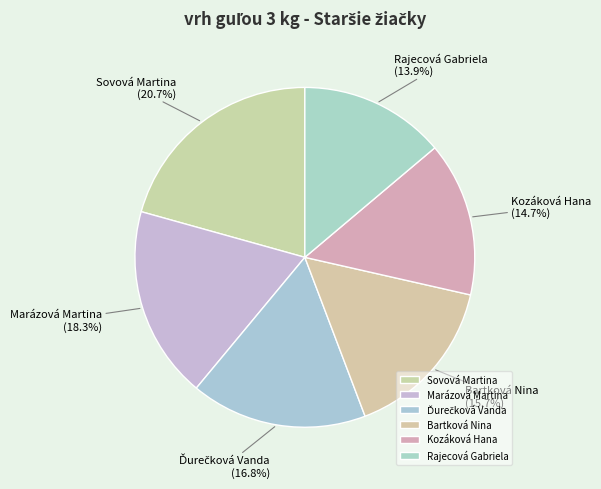

To the nearest percent, what is the average slice percentage?

17%